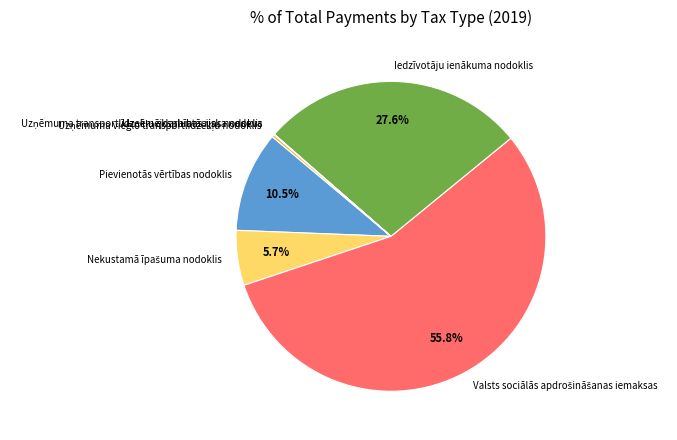

To the nearest percent, what is the average slice percentage?

14%